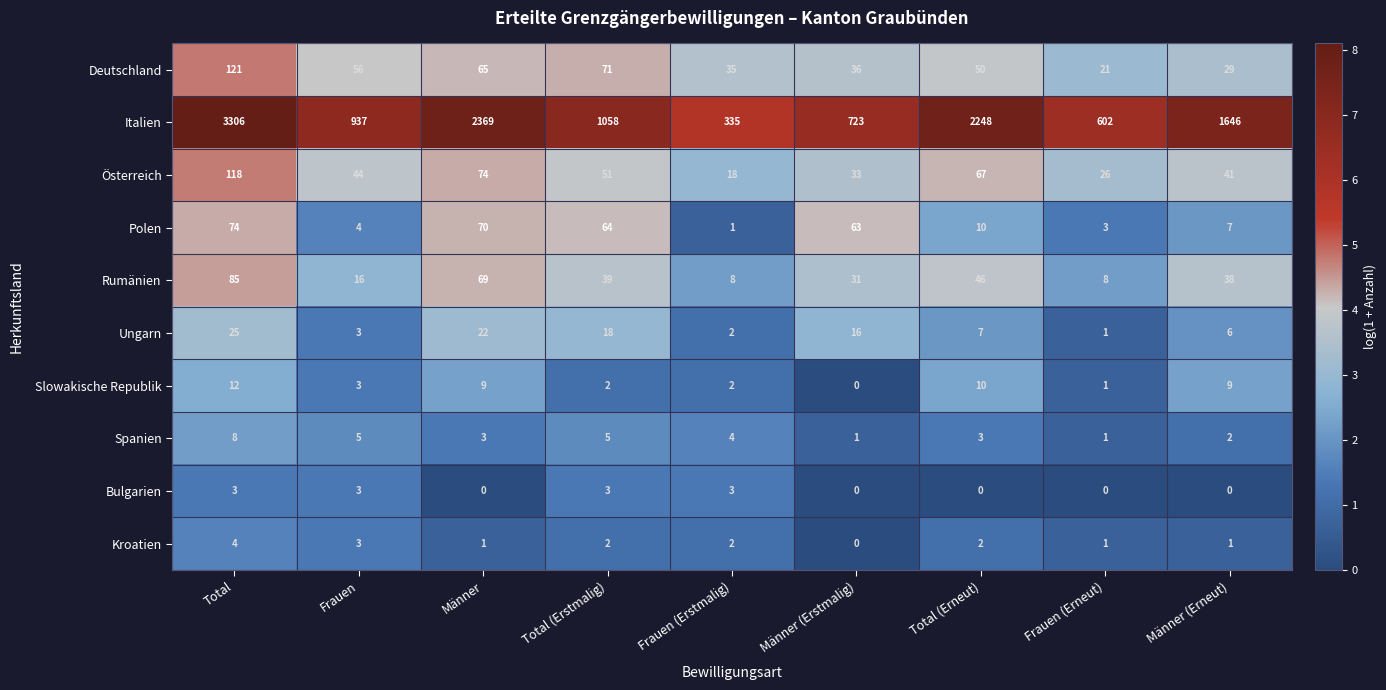

Which series has the largest total across all categories?

Italien